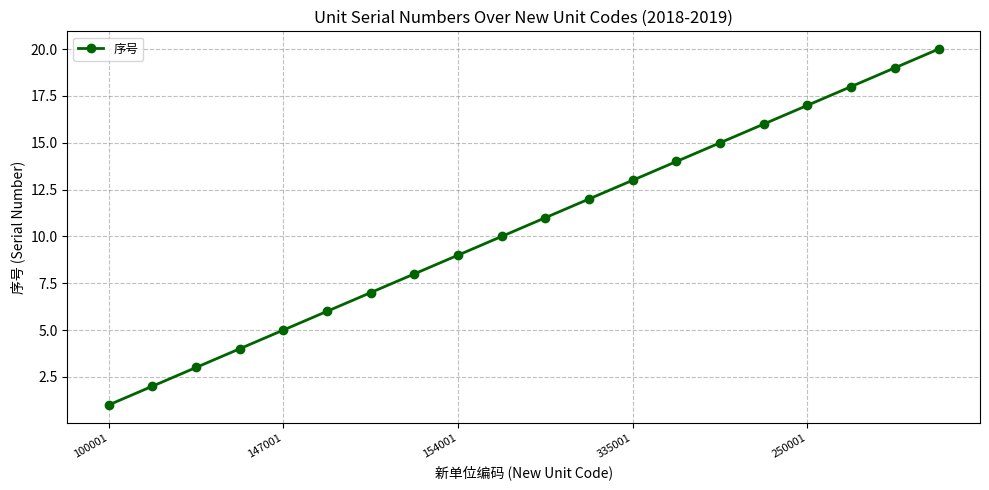

True or false: there are more than 2 points higher than both neighbors.

False